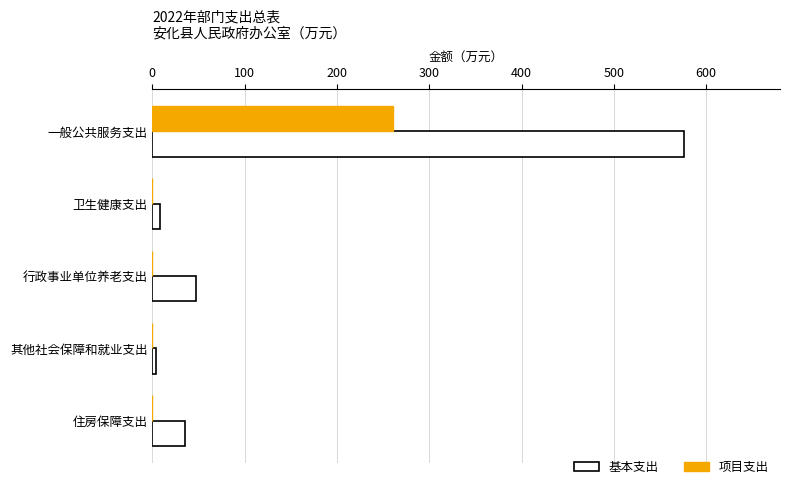

Which series has the largest total across all categories?

基本支出